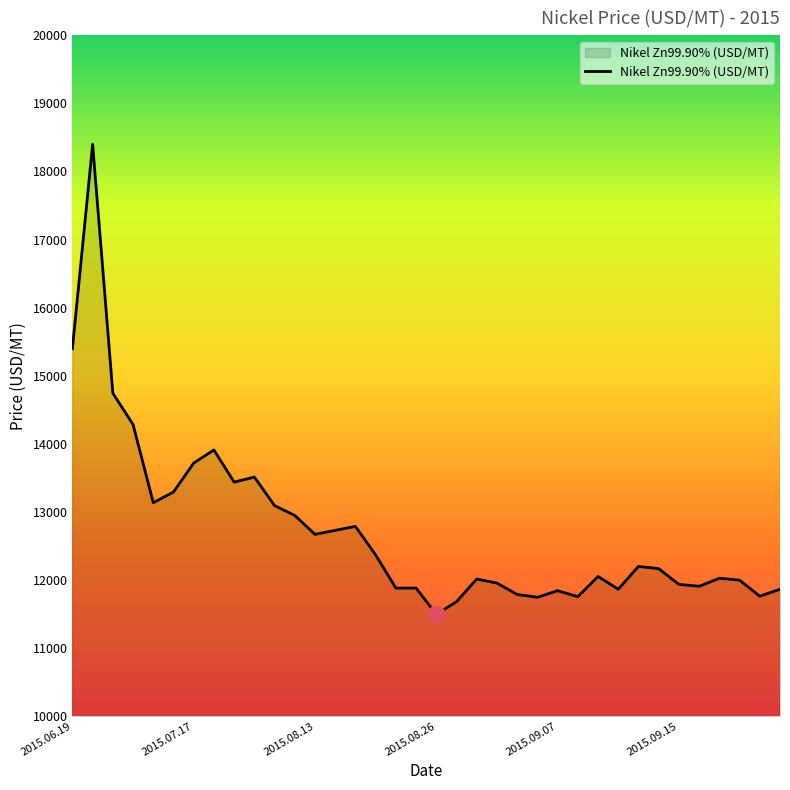

How many values exceed 12165?

18